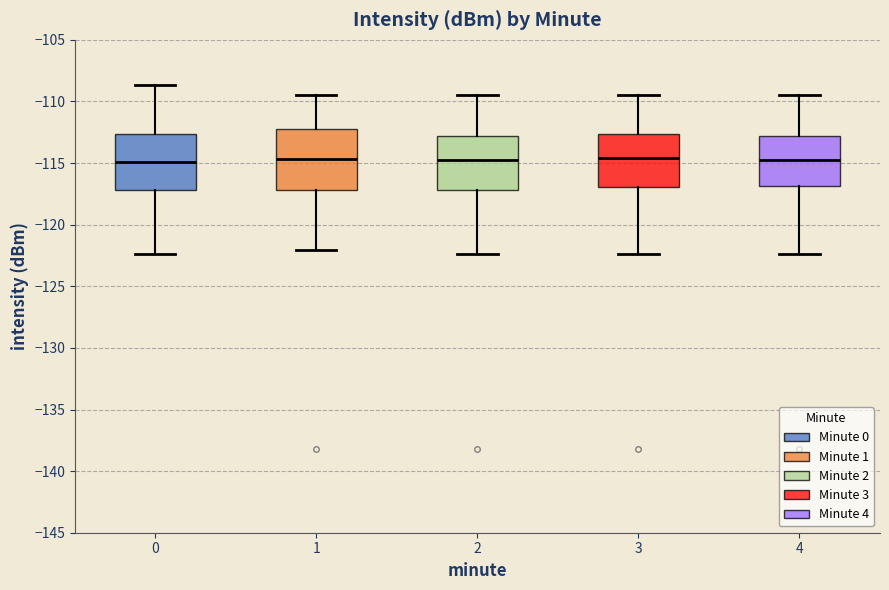

Reading left to right, transcribe this box plot: for each box, give where its median line is, the range the box spans, and where its two whiskers end, as read against the y-axis. The values are not printed on the chart, so give them approximately, as read against the axis.

0: median -115.0, box -117.0 to -112.5, whiskers -122.5 to -108.5
1: median -114.5, box -117.0 to -112.5, whiskers -122.0 to -109.5
2: median -115.0, box -117.0 to -113.0, whiskers -122.5 to -109.5
3: median -114.5, box -117.0 to -112.5, whiskers -122.5 to -109.5
4: median -115.0, box -117.0 to -113.0, whiskers -122.5 to -109.5